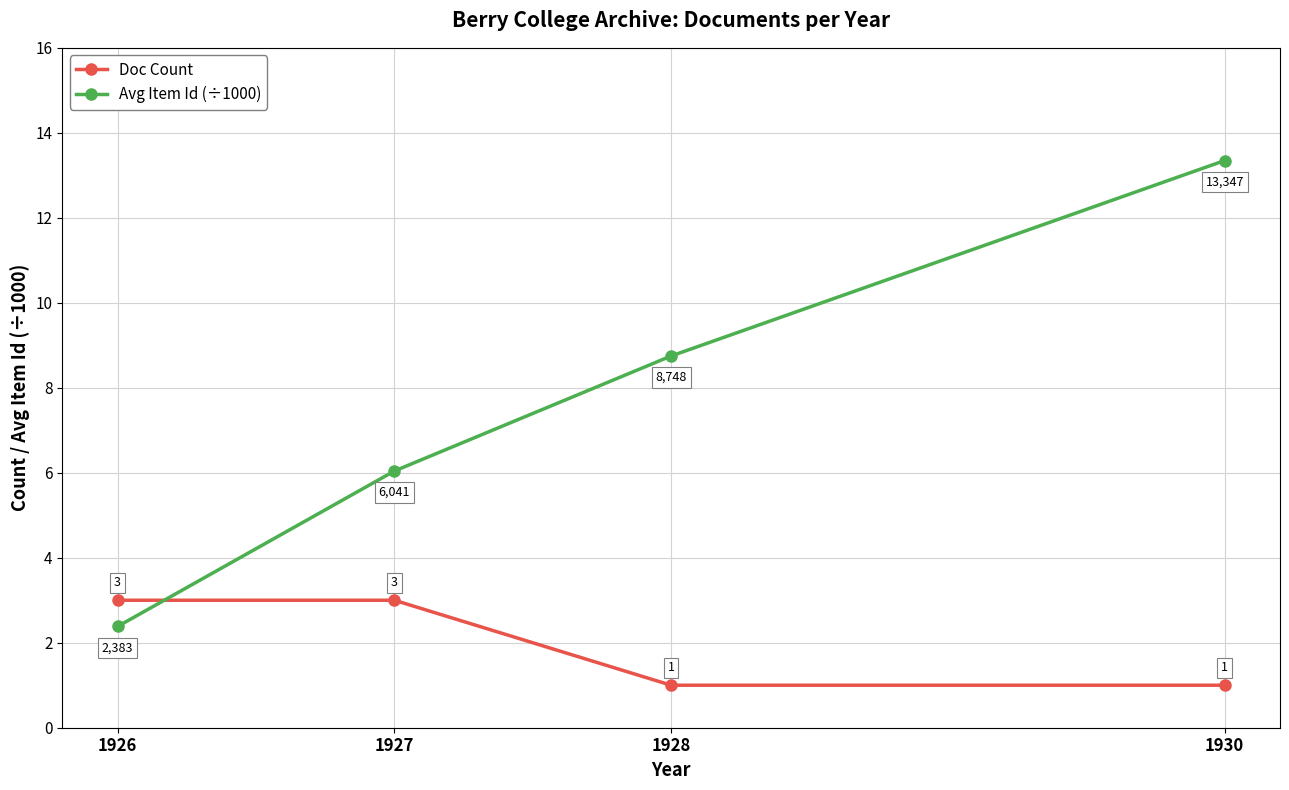

Which series ends up on top after the final intersection of Doc Count and Avg Item Id (÷1000)?

Avg Item Id (÷1000)